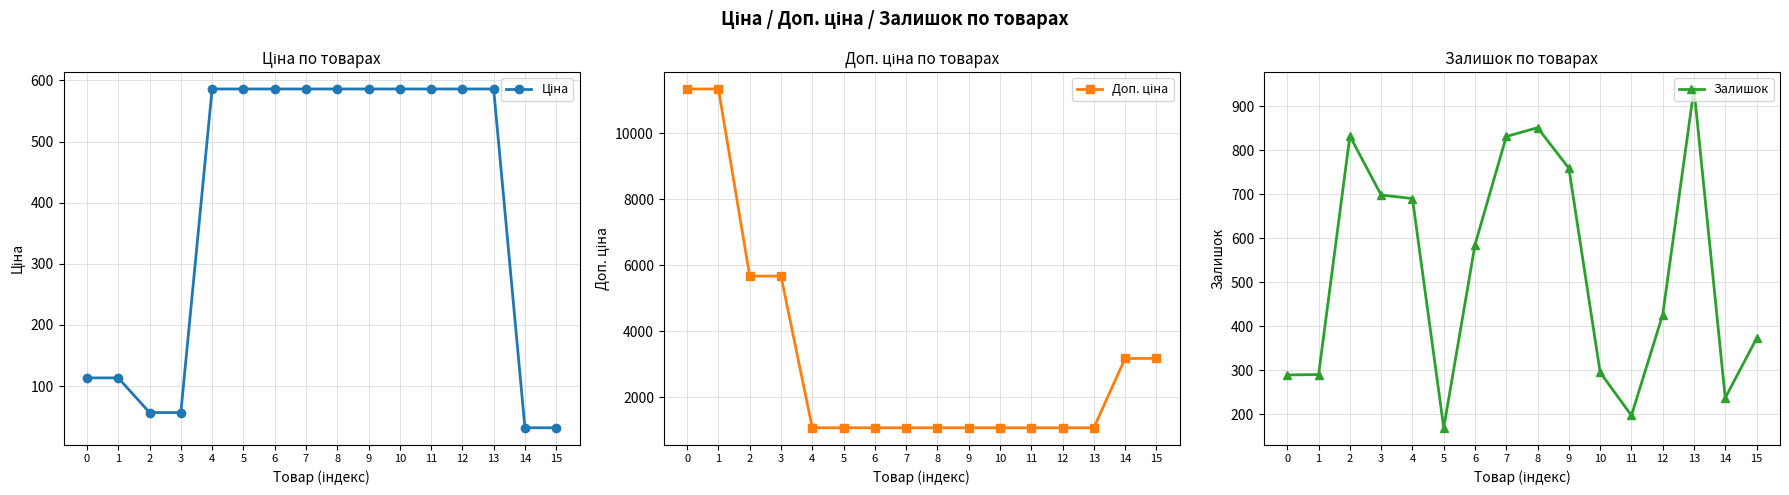

Is the value of Ціна at 13 greater than the value of Залишок at 8?

No